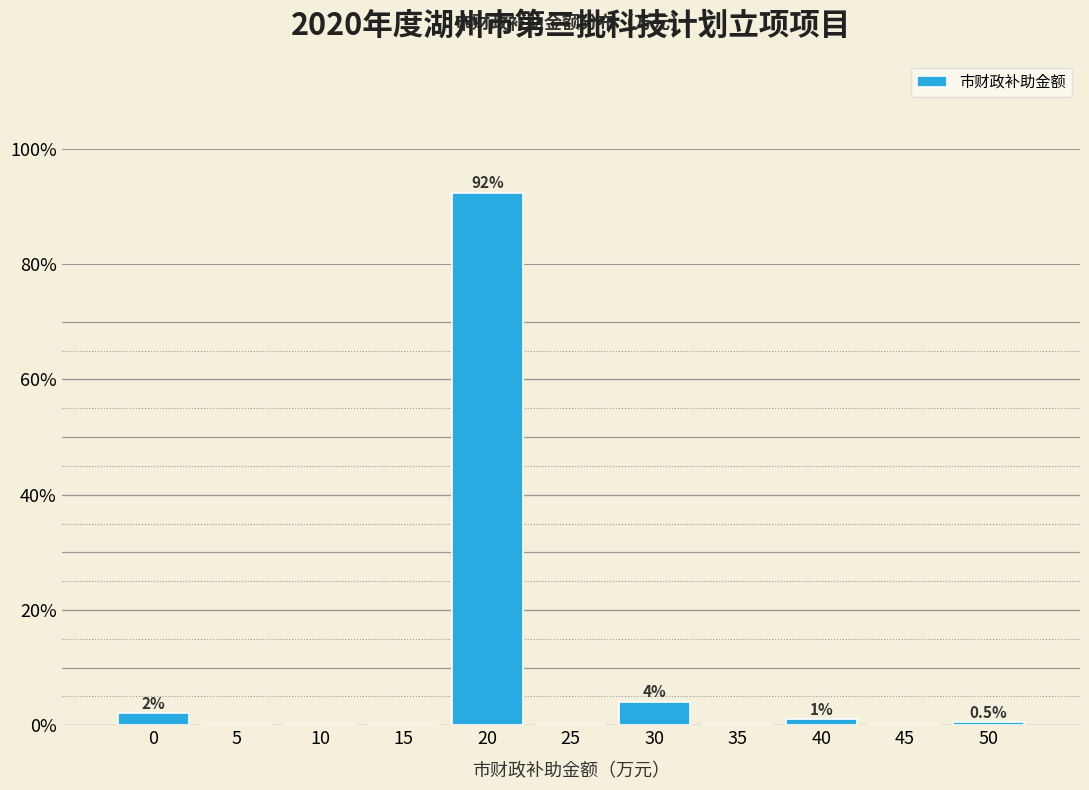

Are the bars horizontal?

No